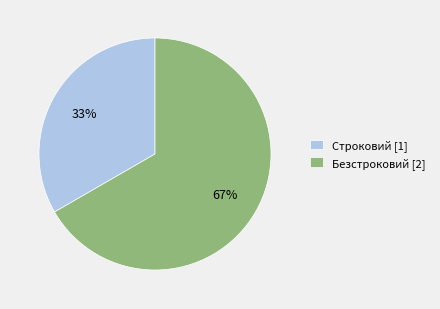

What is the ratio of the value at Безстроковий [2] to the value at Строковий [1]?

2.0